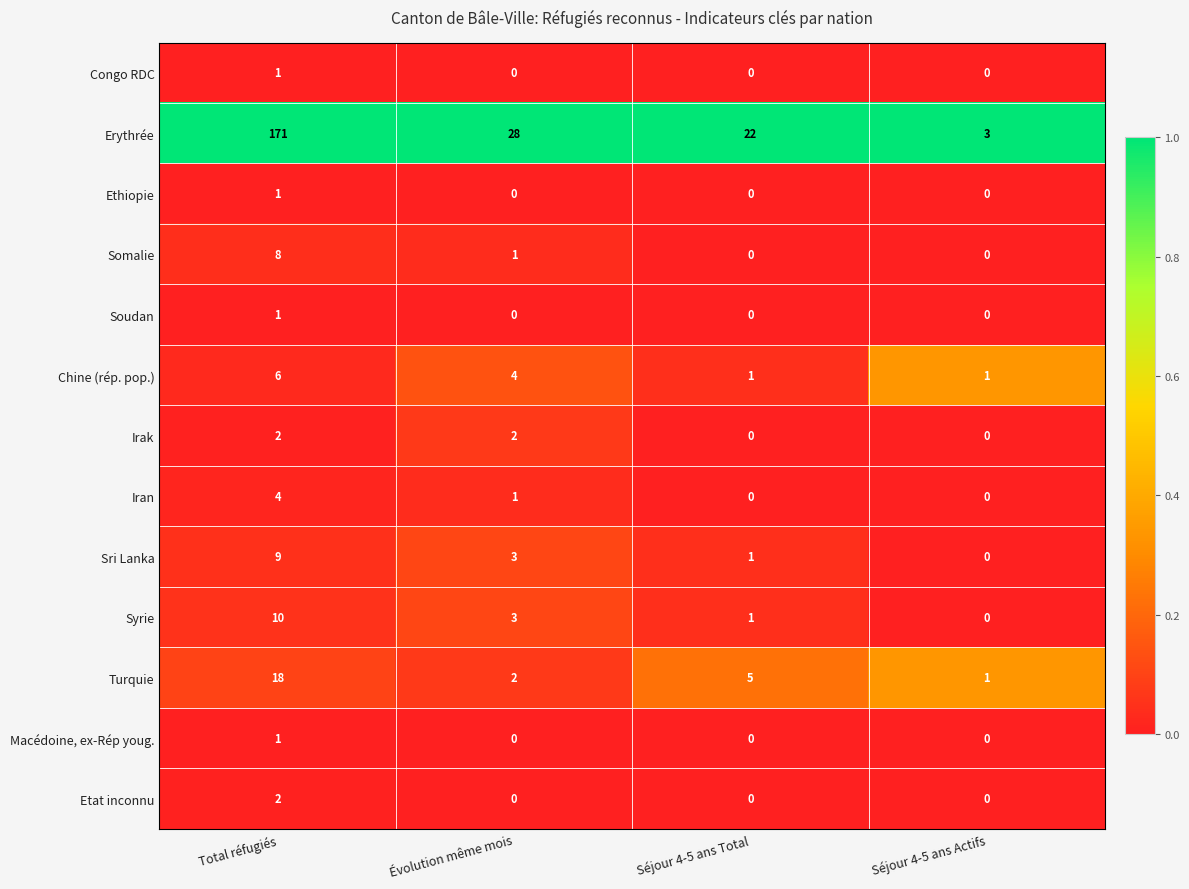

How many series are shown in this chart?

13